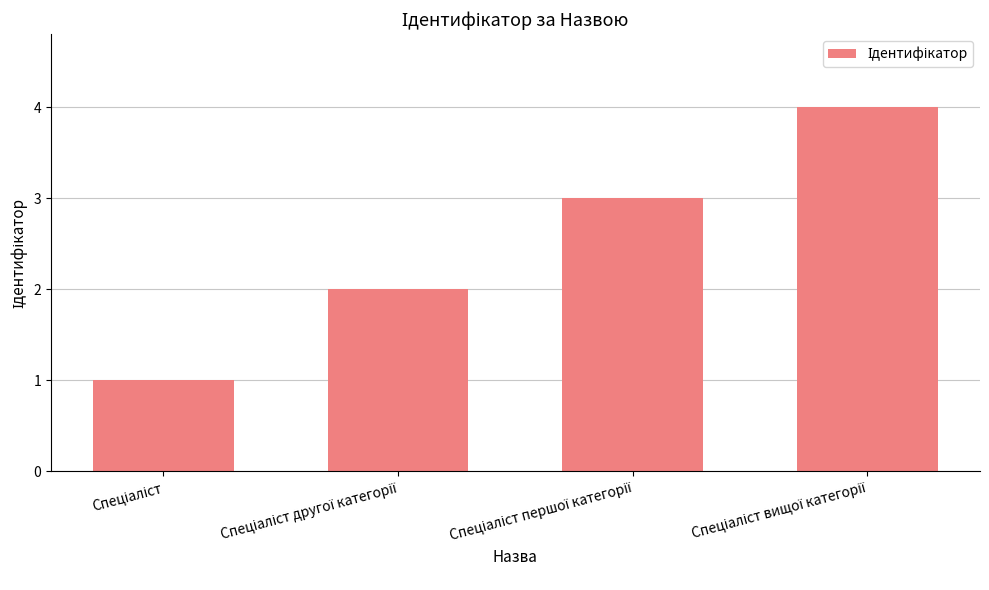

What is the maximum value shown in the chart?

4